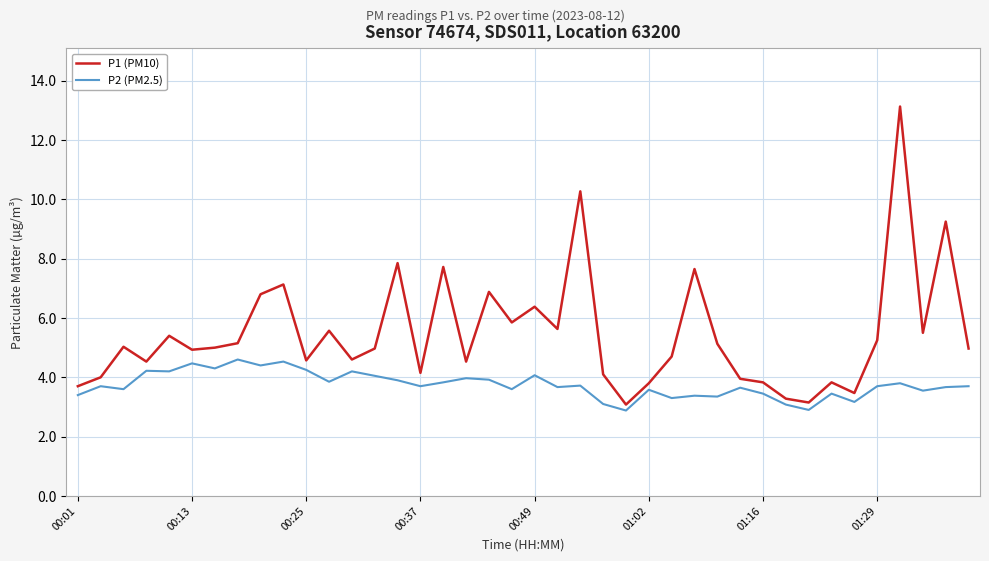

What is the greatest value displayed?

13.1